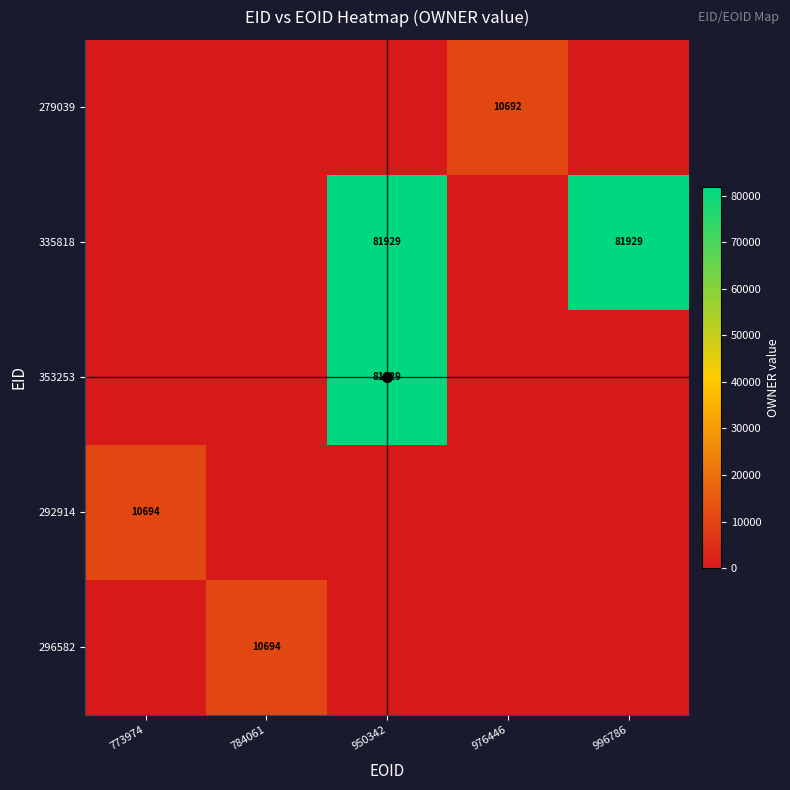

Which label corresponds to the smallest value in the chart?

773974